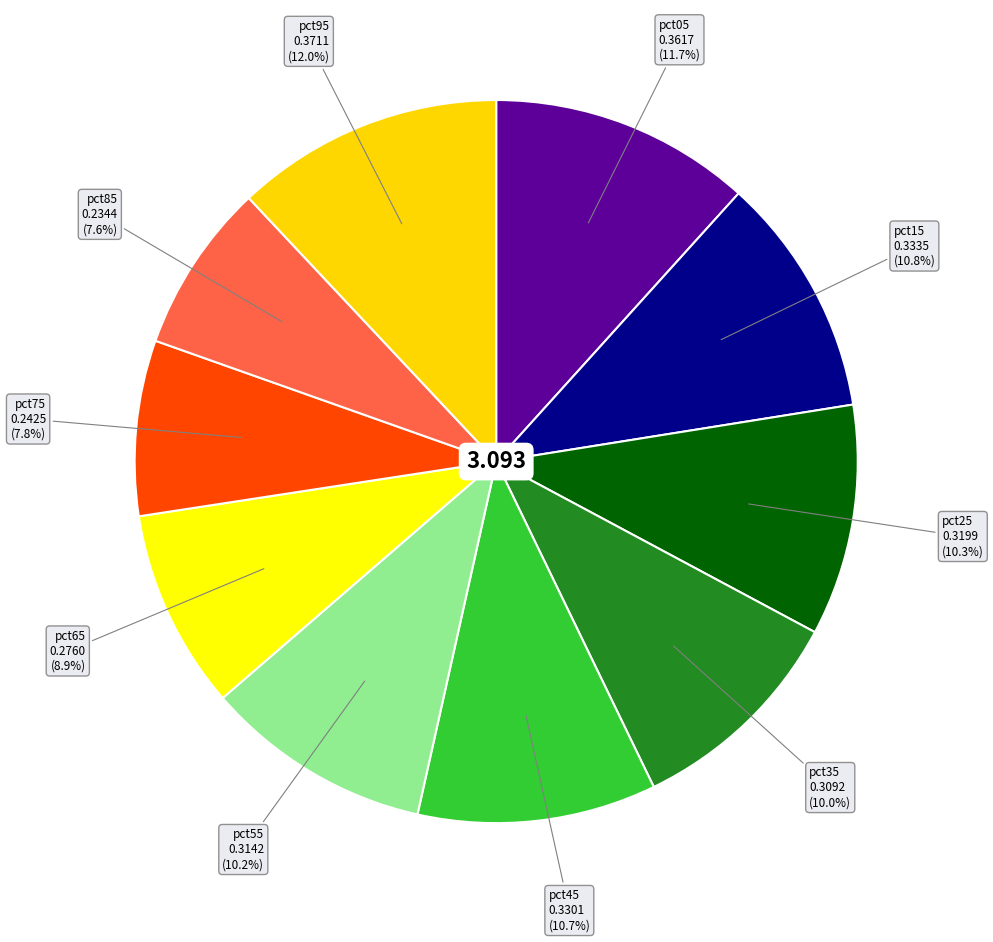

To the nearest percent, what is the difference between the largest and smallest slice percentages?

4%